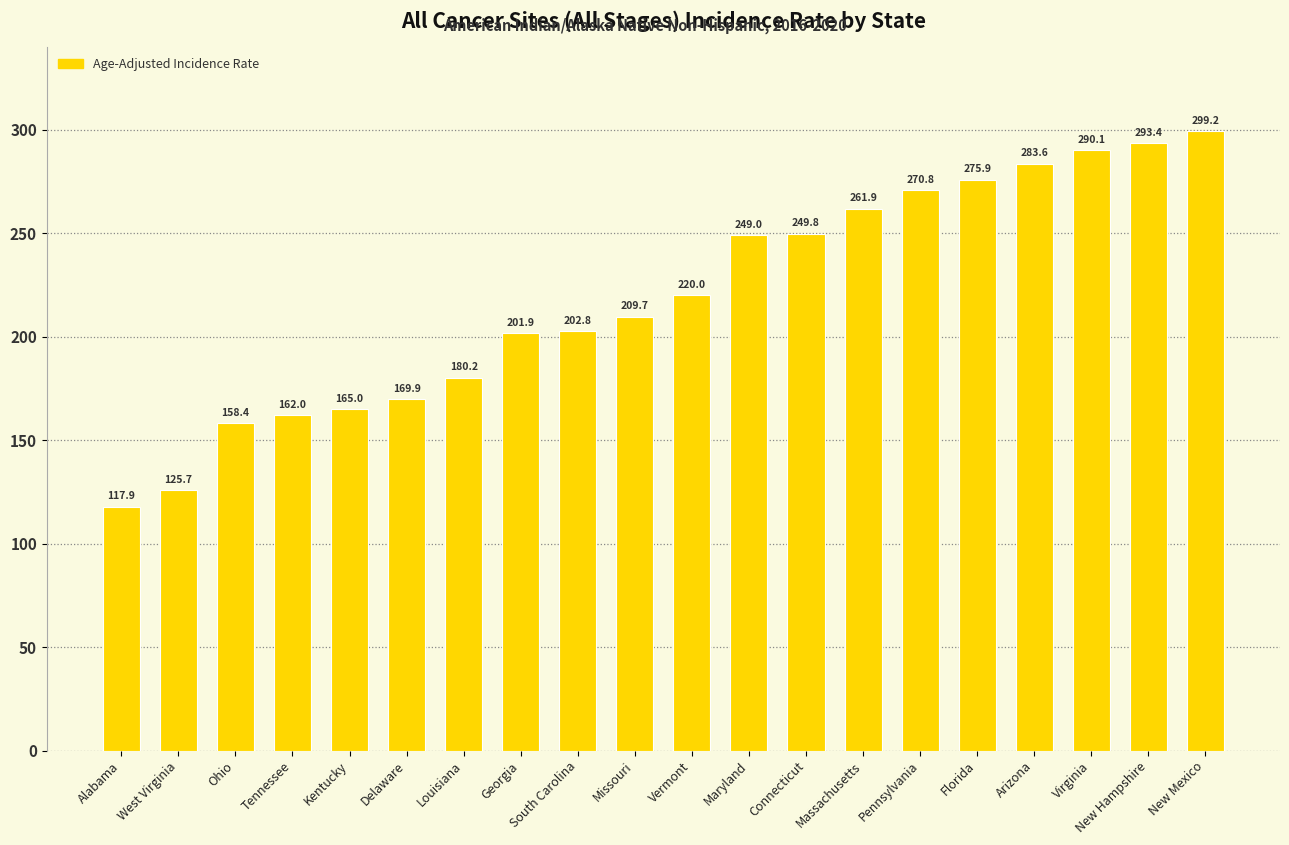

What is the difference between the values at Virginia and Massachusetts?

28.2